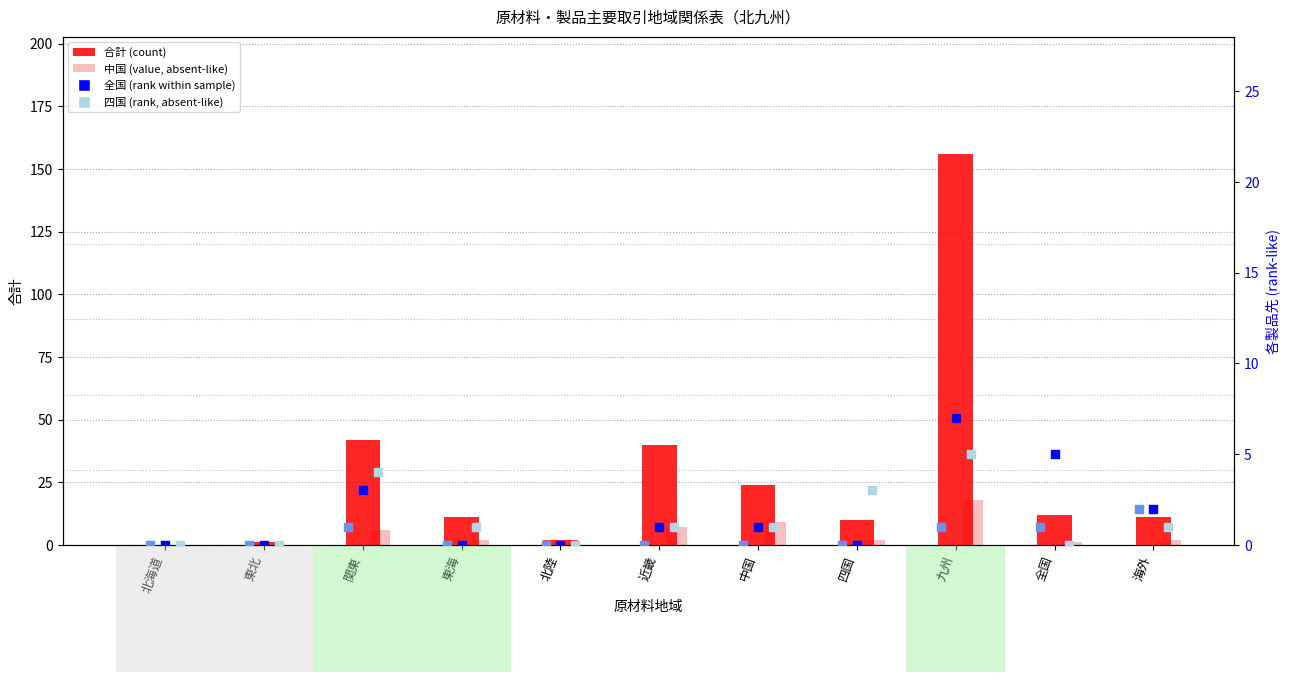

At how many categories does at least one series exceed 91?

1